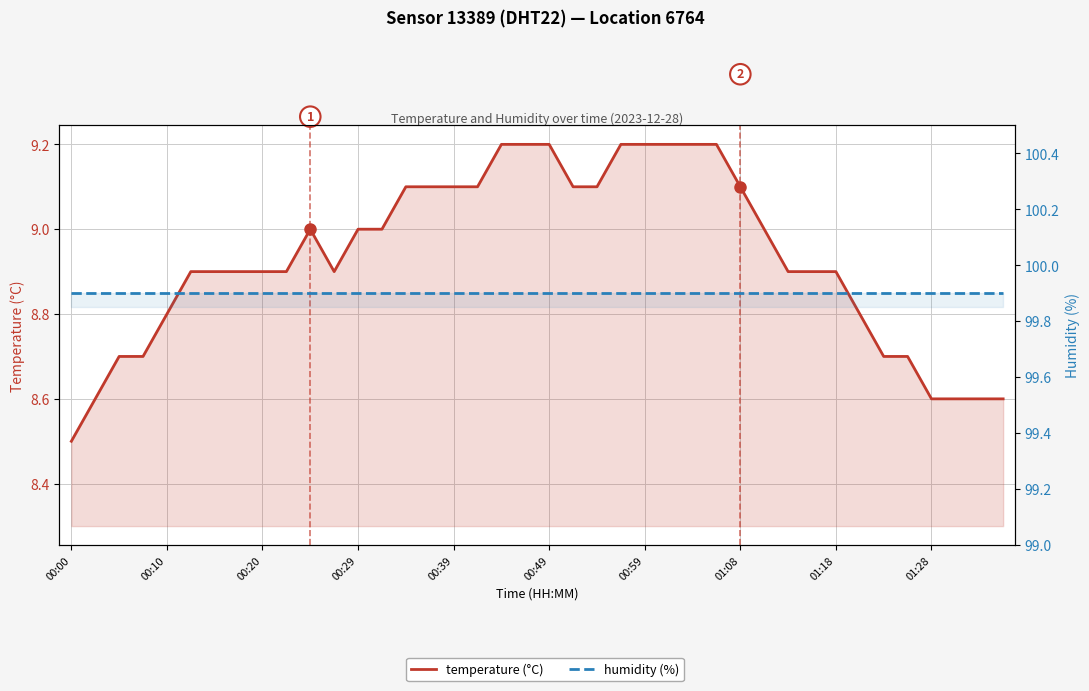

Between 00:29 and 29, which series saw the biggest shift?

temperature (°C)